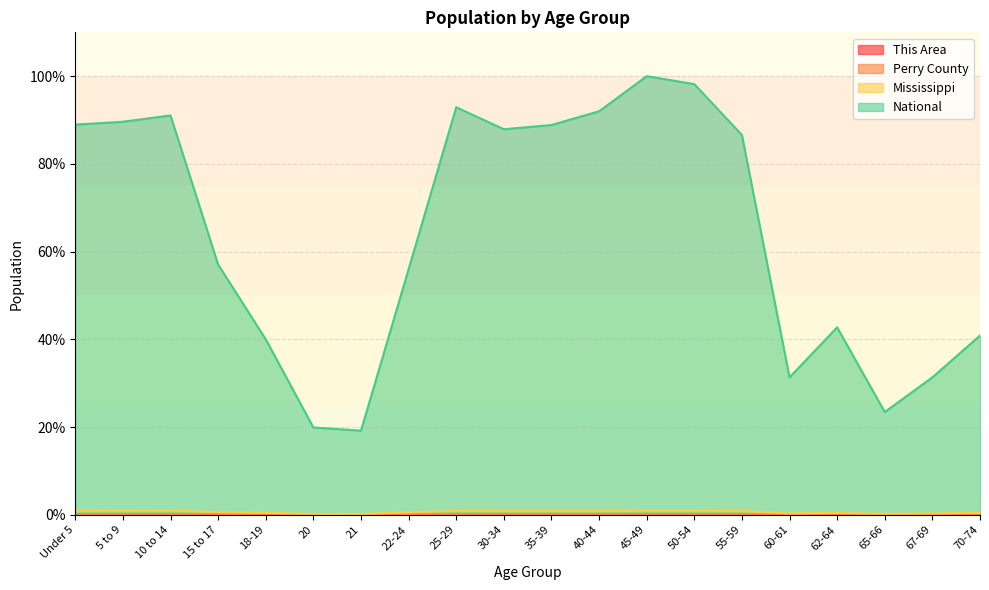

What is the total value across all series at 55-59?

87.4